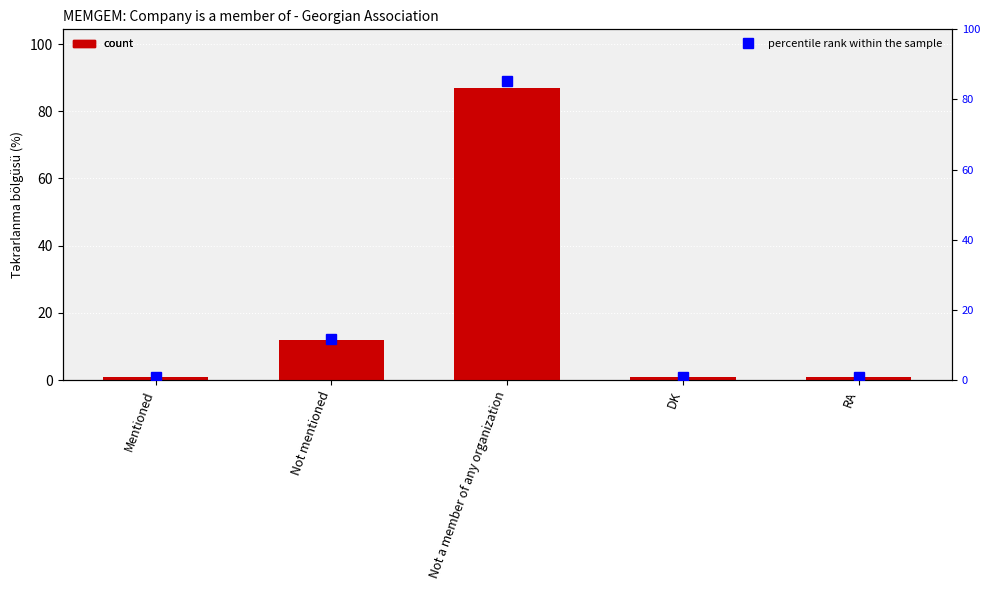

Count the number of data series in this chart.

2